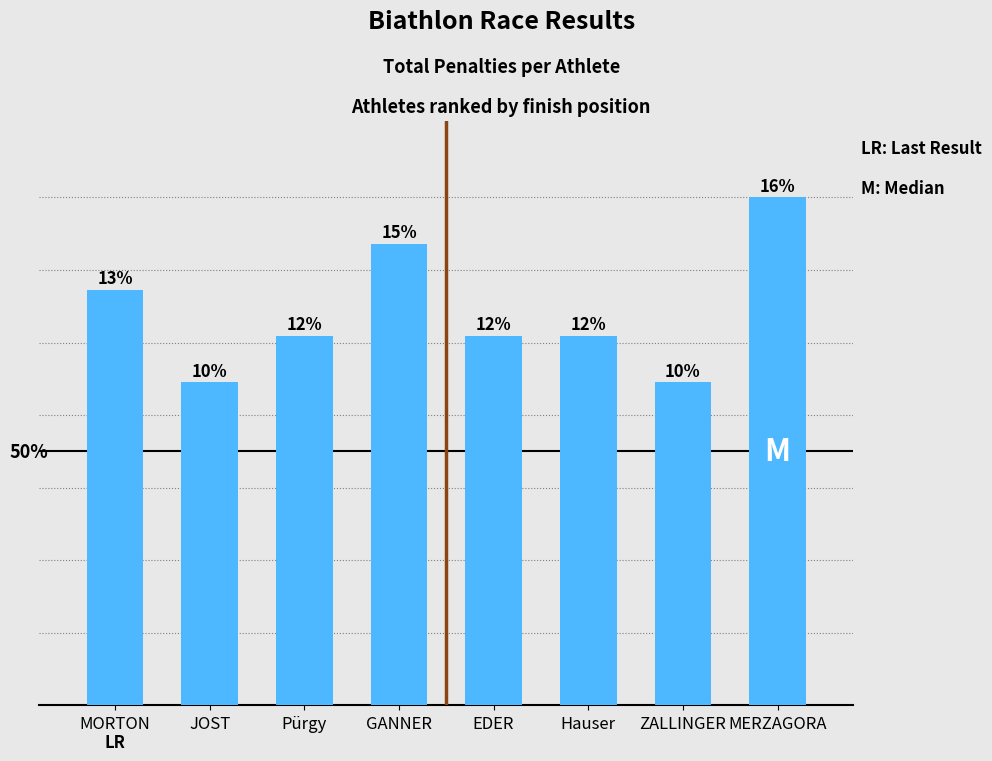

Is it true that the value at ZALLINGER is 7?

True